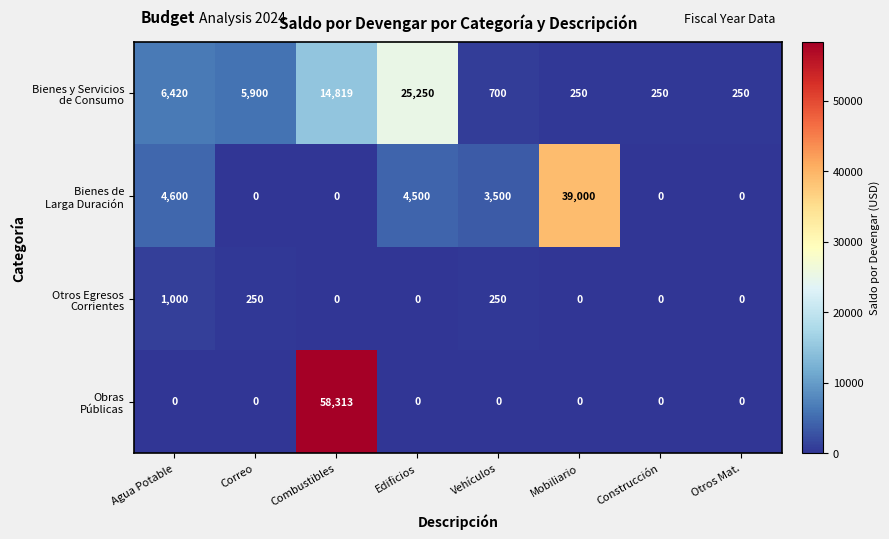

What is the difference between the highest and lowest values at Correo?

5900